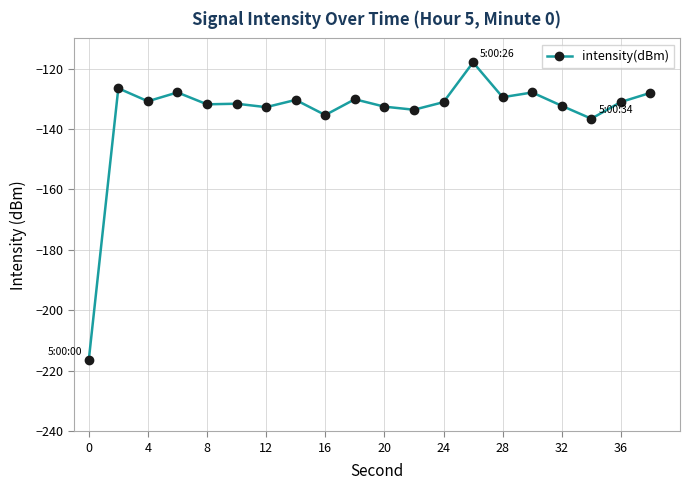

What is the value of the 2nd point from the left?

-126.5